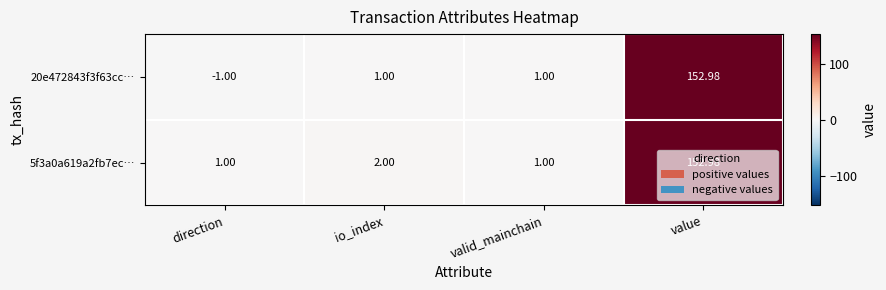

At how many categories does at least one series exceed 73?

1